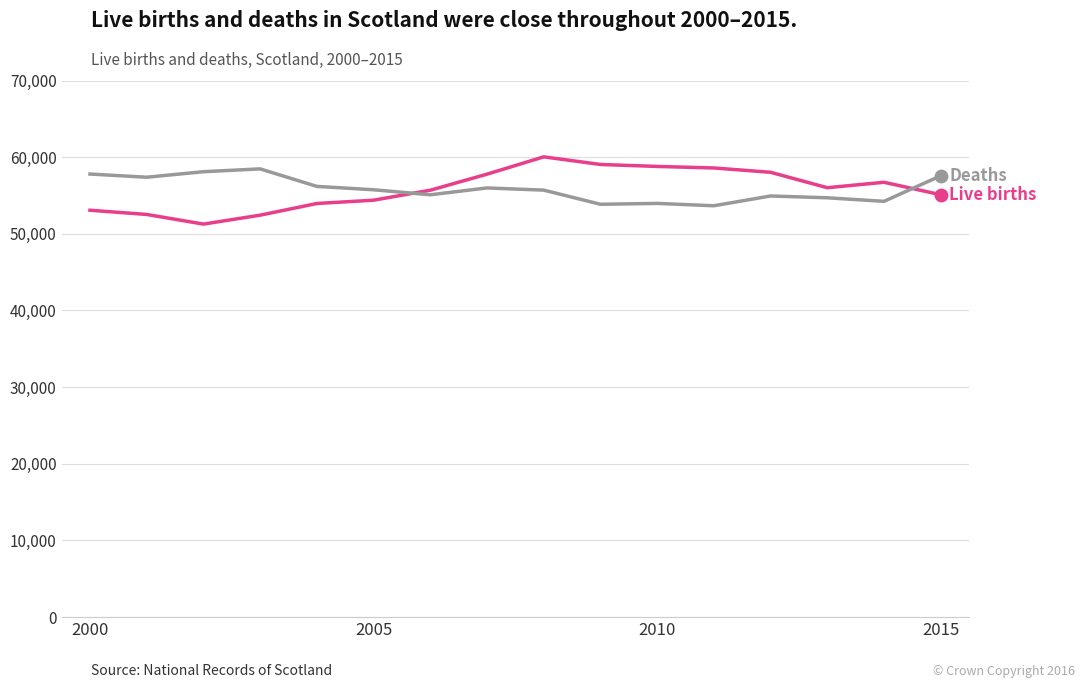

What is the greatest value displayed?

60041